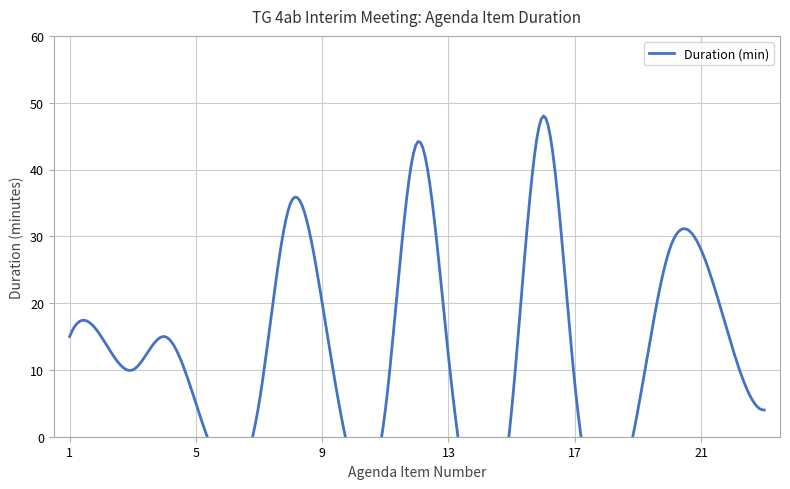

What is the difference between the highest and lowest values at 15?

11